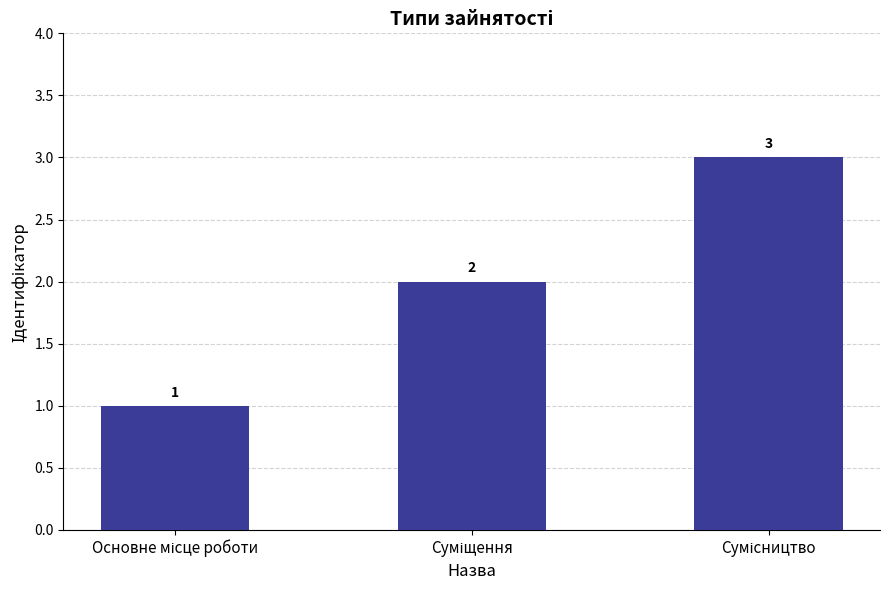

How many values are between 1 and 3?

3